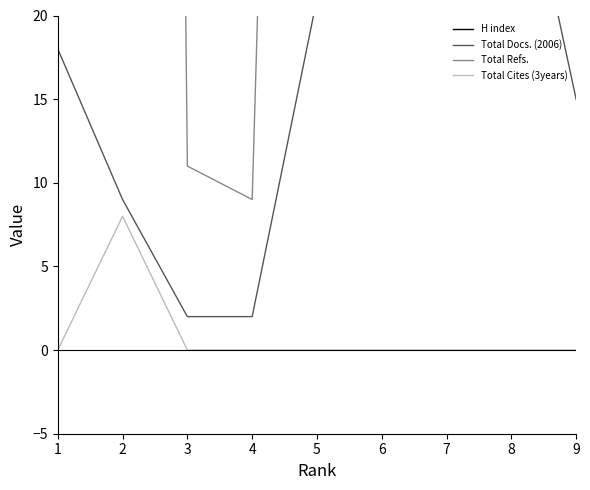

At how many categories does at least one series exceed 995?

1